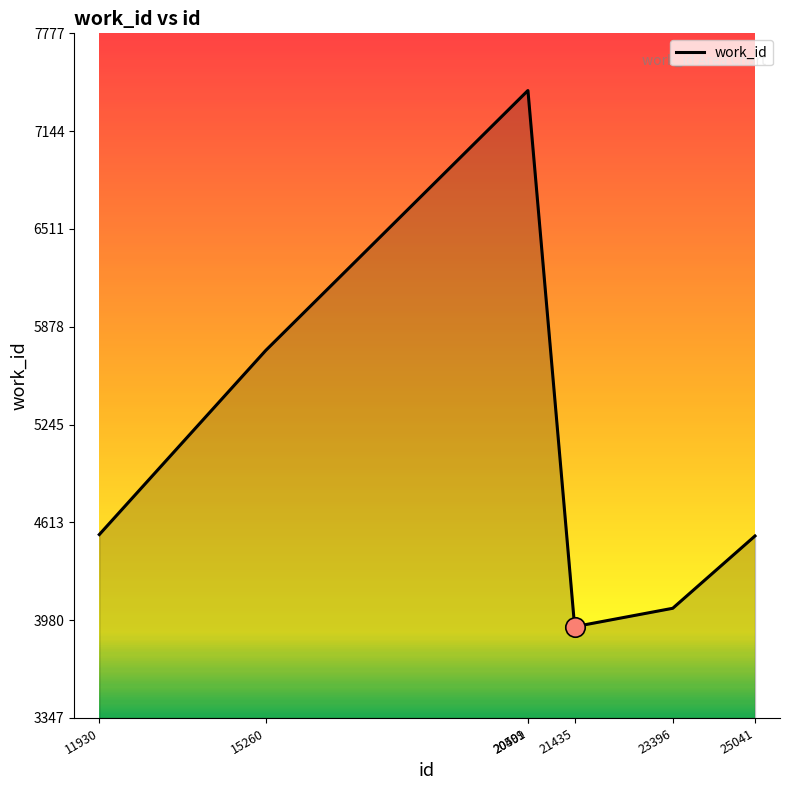

Count the number of categories in the chart.

7